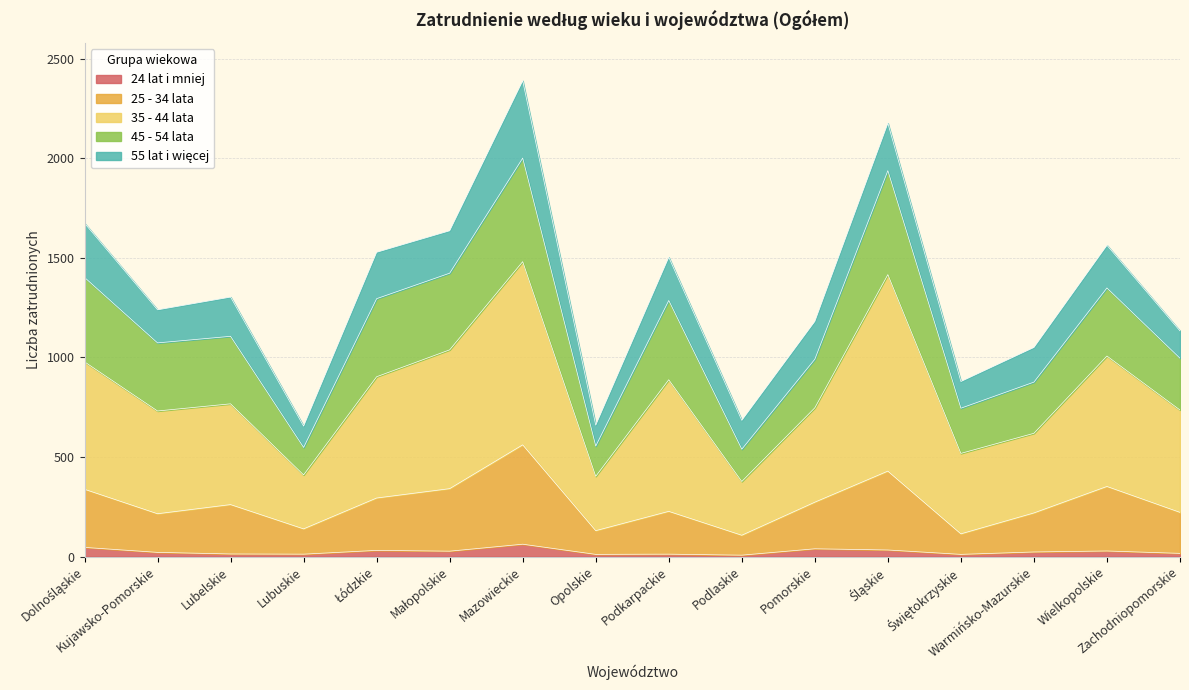

True or false: 24 lat i mniej and 35 - 44 lata cross at least once.

False